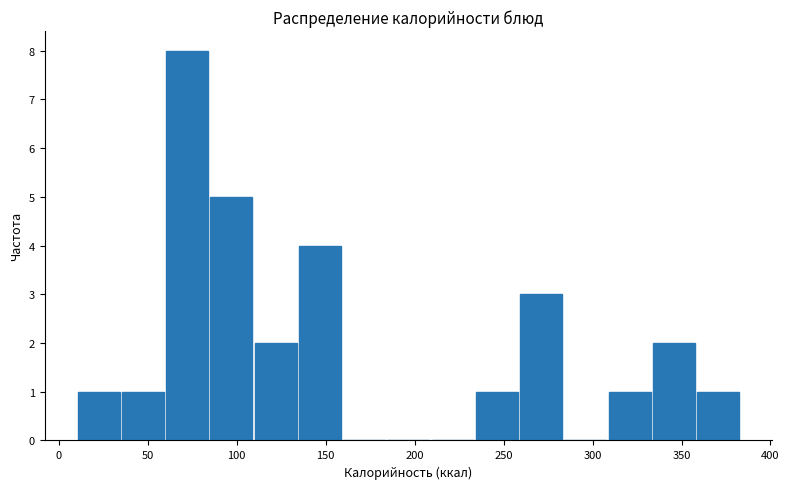

Reading left to right, list every bar in this chart as the range it spans on the x-axis followed by its height. Neither the bar edges nor the heights are printed on the chart, so give them approximately, as read against the axes.

10 to 35: 1
35 to 60: 1
60 to 85: 8
85 to 110: 5
110 to 135: 2
135 to 160: 4
160 to 185: 0
185 to 210: 0
210 to 235: 0
235 to 260: 1
260 to 285: 3
285 to 310: 0
310 to 335: 1
335 to 360: 2
360 to 385: 1